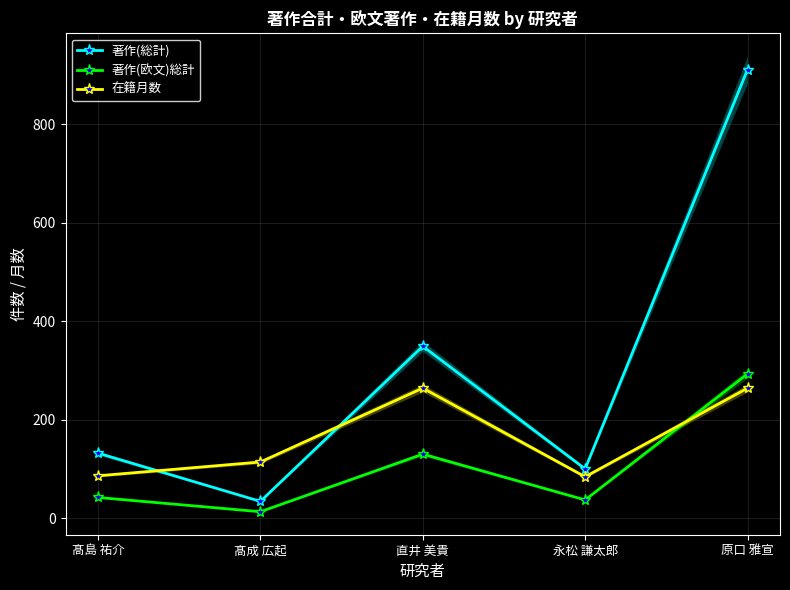

What are all the series names shown in the legend?

著作(総計), 著作(欧文)総計, 在籍月数